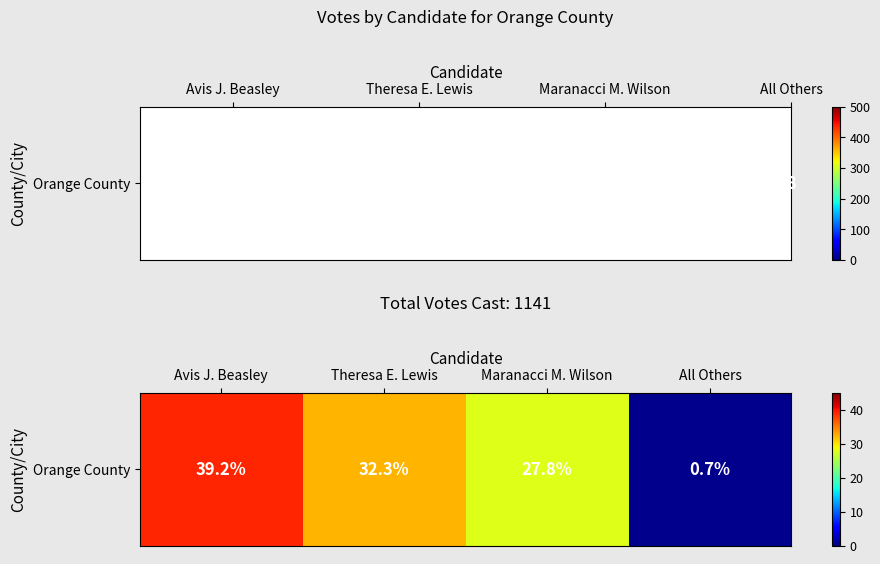

List the labels in order of value, largest first.

Avis J. Beasley, Theresa E. Lewis, Maranacci M. Wilson, All Others